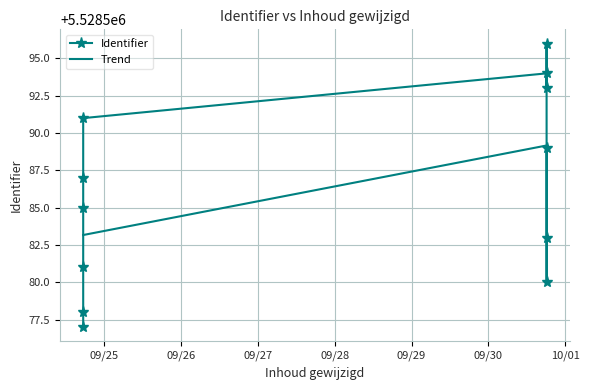

What is the ratio of the value at 2019-09-24 17:23:04 to the value at 2019-09-30 18:12:29?

1.0